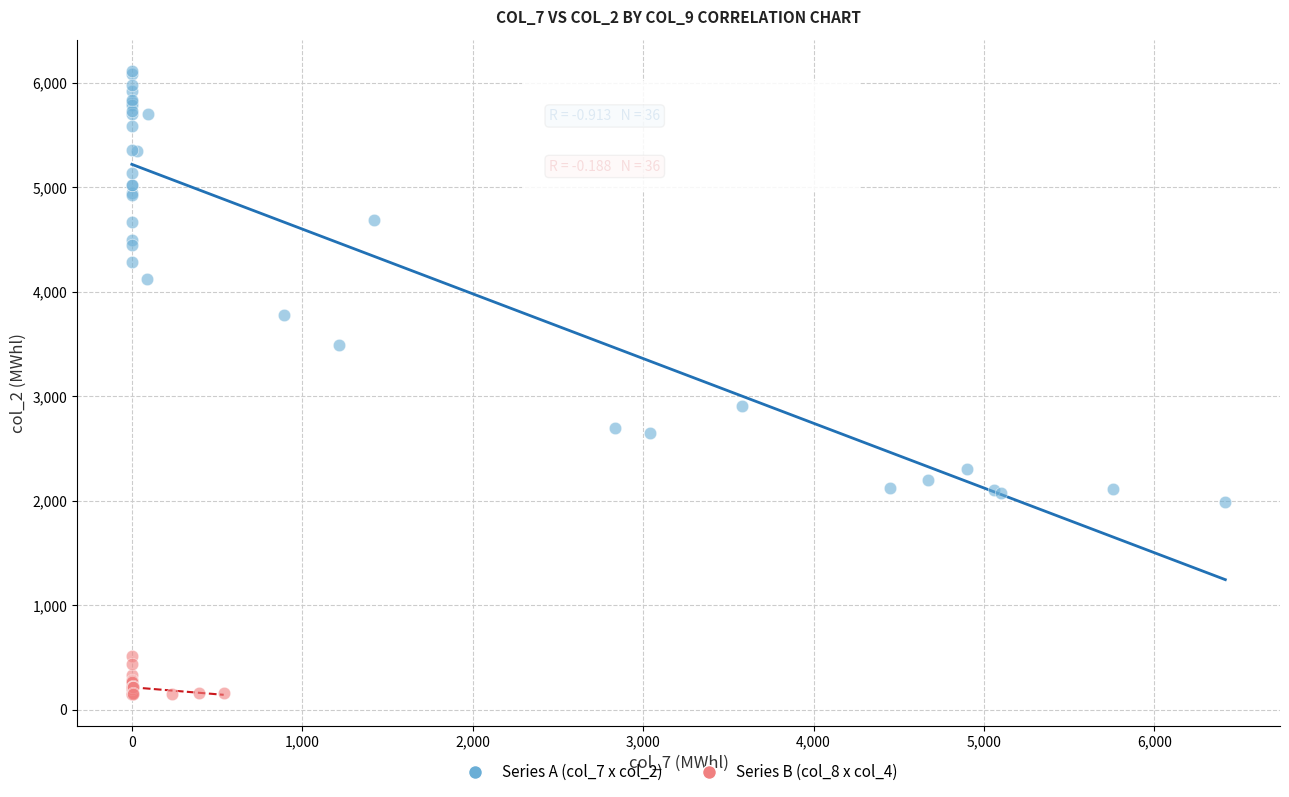

Which series reaches the minimum Y coordinate?

Series B (col_8 x col_4)